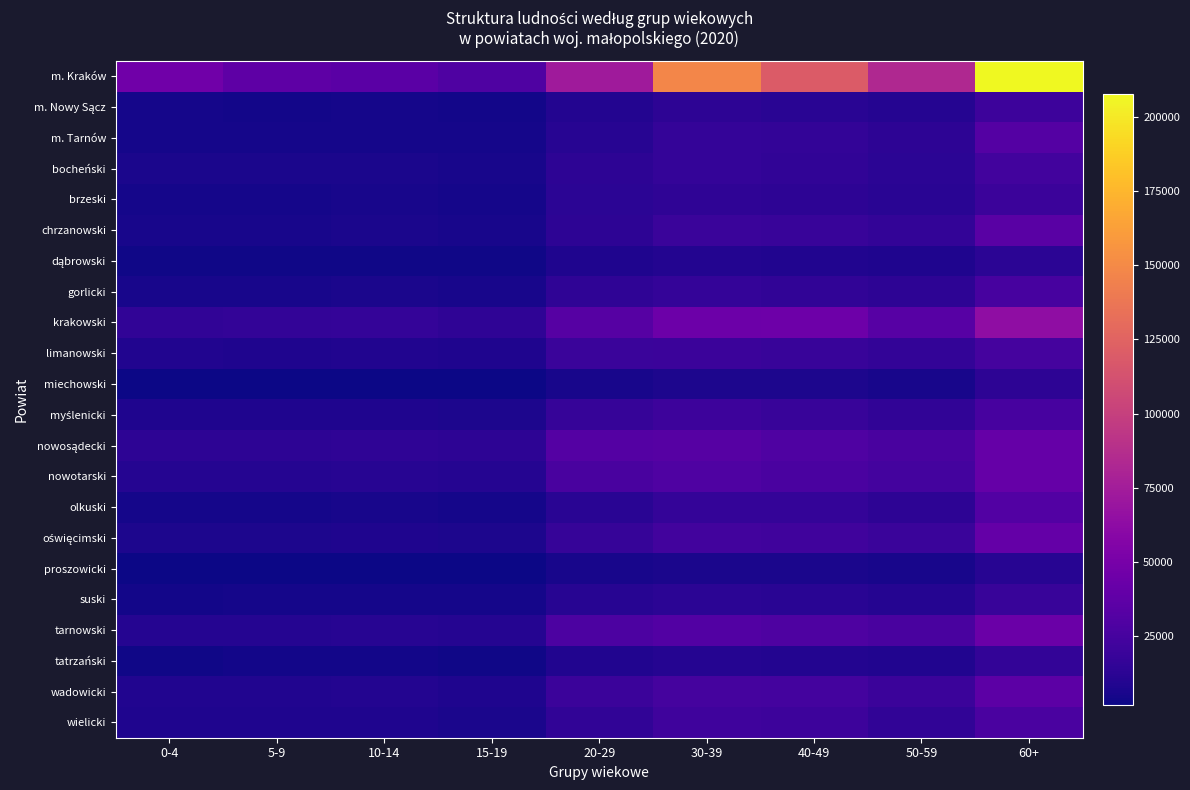

Which has a higher value, 15-19 or 40-49?

40-49